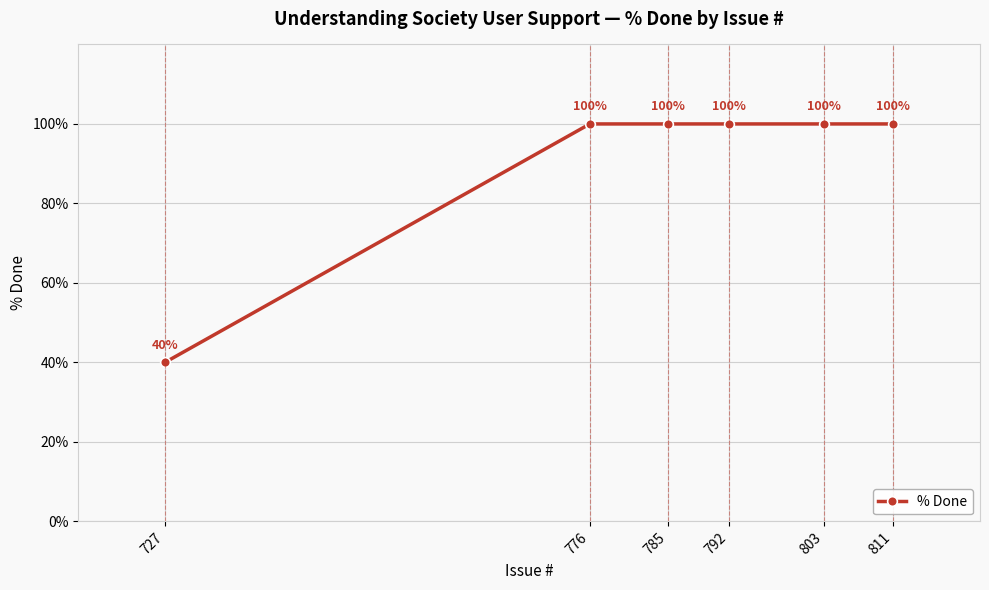

Approximately how many times larger is the value at 727 compared to 785?

0.4